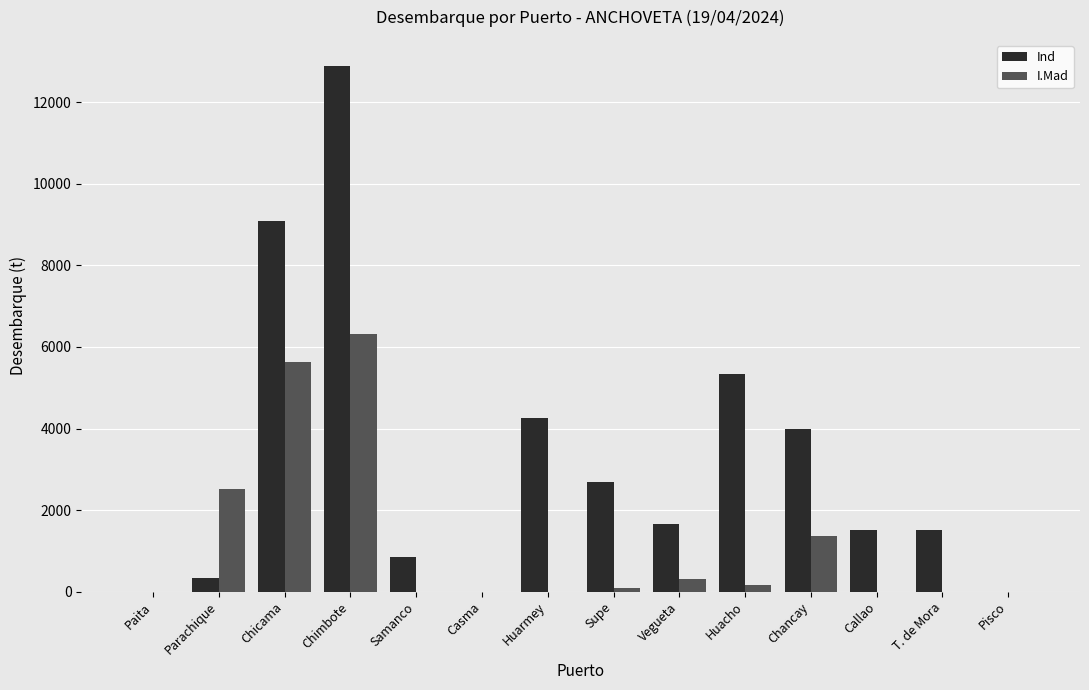

What is the sum of all I.Mad values?

16398.9